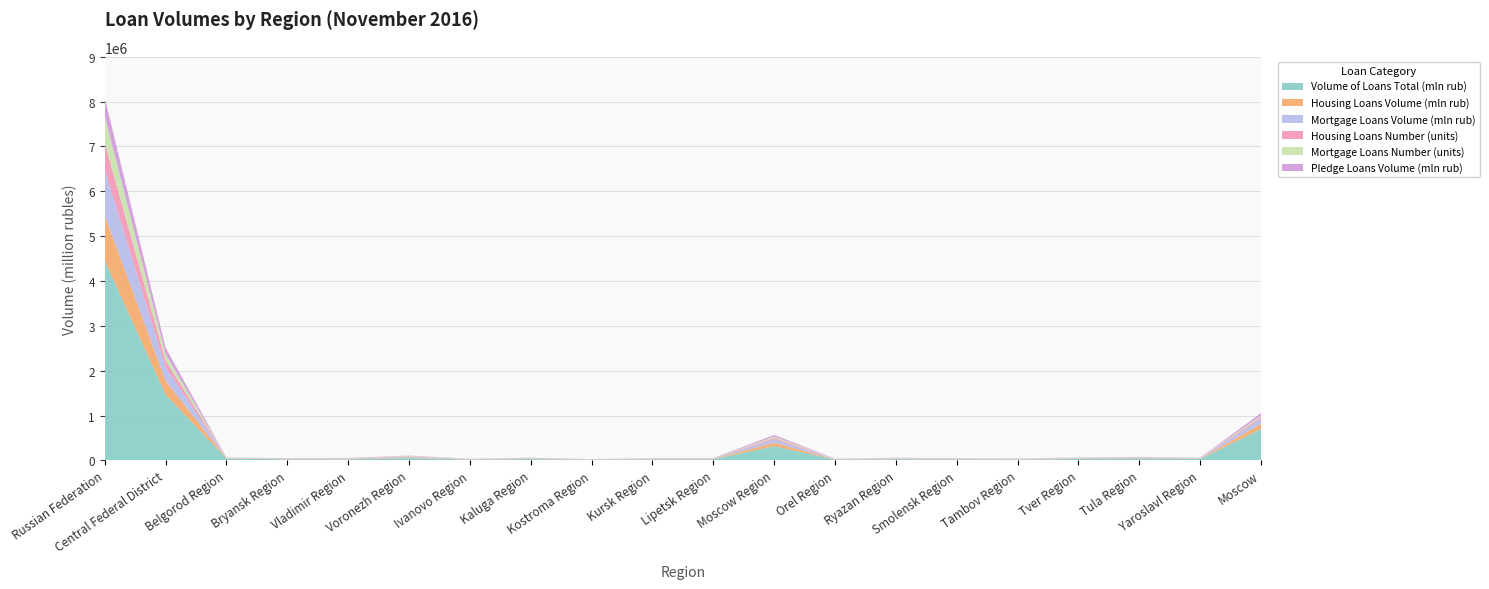

Reading left to right, what are all the values shown in this chart?

Volume of Loans Total (mln rub): 4456666	1469108	38515	25412	25493	53228	18506	30278	14708	26426	25374	316940	18160	27668	24973	20799	31144	42015	30434	699035
Housing Loans Volume (mln rub): 1013671	306182	6853	6461	7783	14141	4730	8305	3552	6203	6537	76305	4959	7924	6126	5520	8794	9884	7562	114542
Mortgage Loans Volume (mln rub): 1012247	305846	6808	6443	7753	14119	4721	8295	3550	6196	6525	76251	4948	7907	6121	5509	8785	9879	7547	114490
Housing Loans Number (units): 603908	144157	4884	4920	5432	9932	3339	4885	2958	4700	4962	30162	3788	5603	4113	3826	5724	6389	5557	32983
Mortgage Loans Number (units): 600514	143502	4763	4883	5377	9890	3320	4861	2952	4680	4931	30091	3766	5562	4104	3799	5699	6377	5530	32917
Pledge Loans Volume (mln rub): 402448	146231	2082	2962	3070	6523	1757	3604	1245	1914	2923	37911	2444	3998	2724	2451	3509	3726	2922	60465